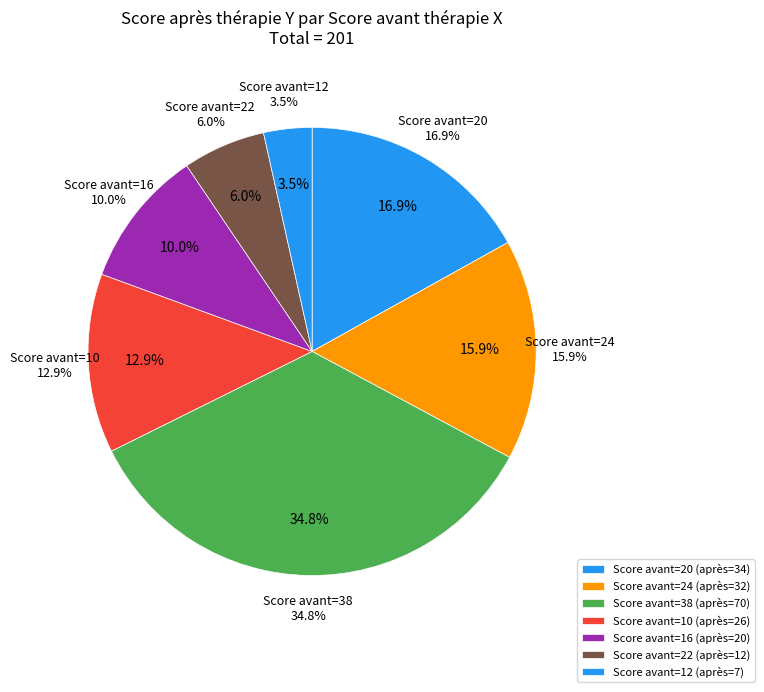

Does 20 represent more than half of the total?

No